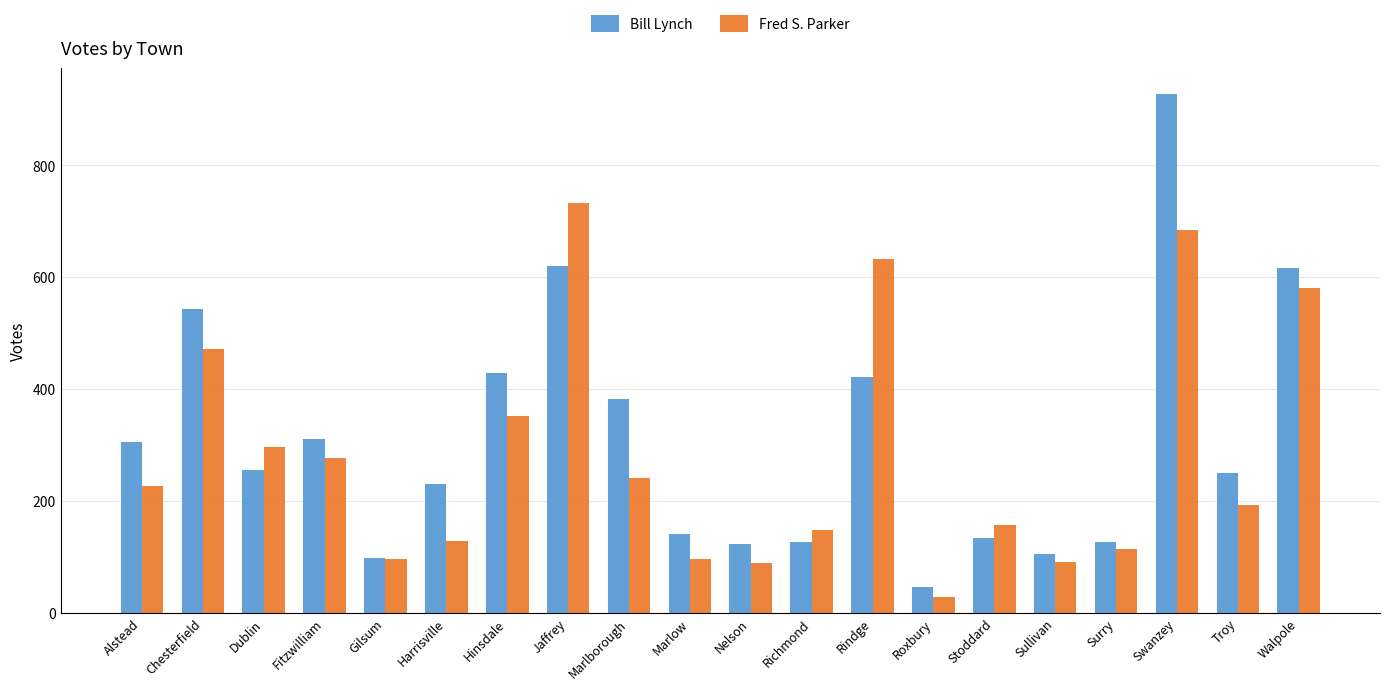

At which category is the sum across all series the highest?

Swanzey